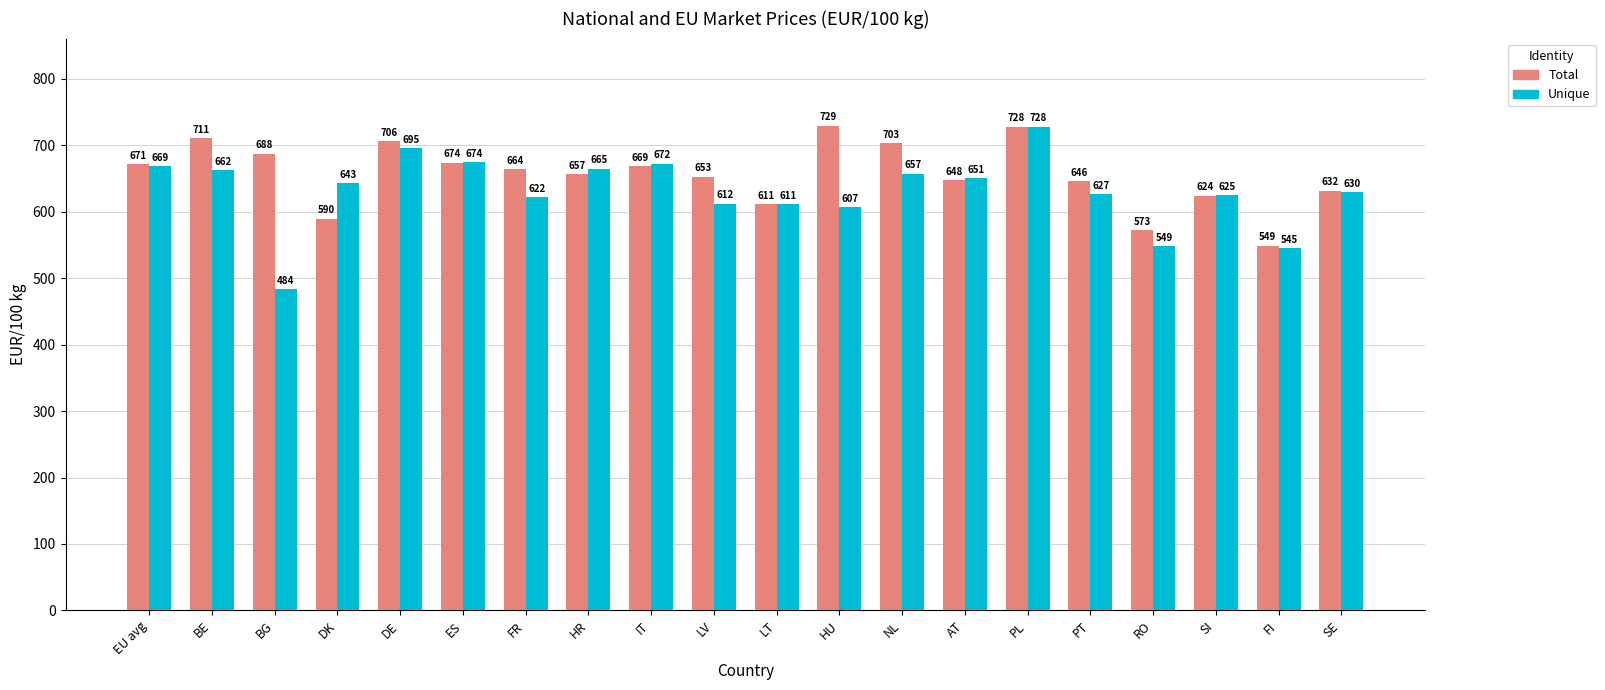

What is the average value of the Unique series?

631.4